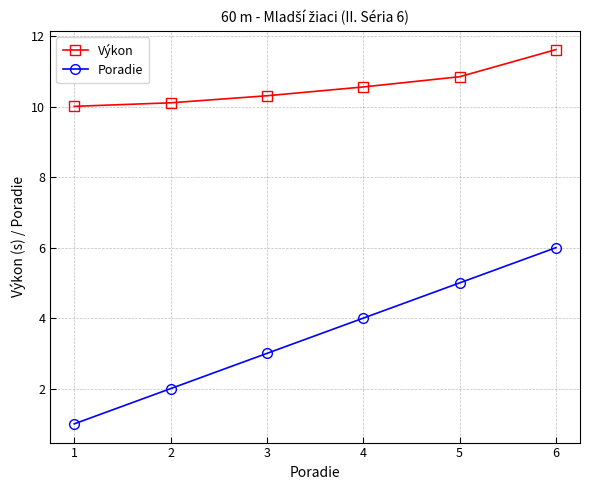

What is the value of the Poradie point at the 1st from the left?

1.0